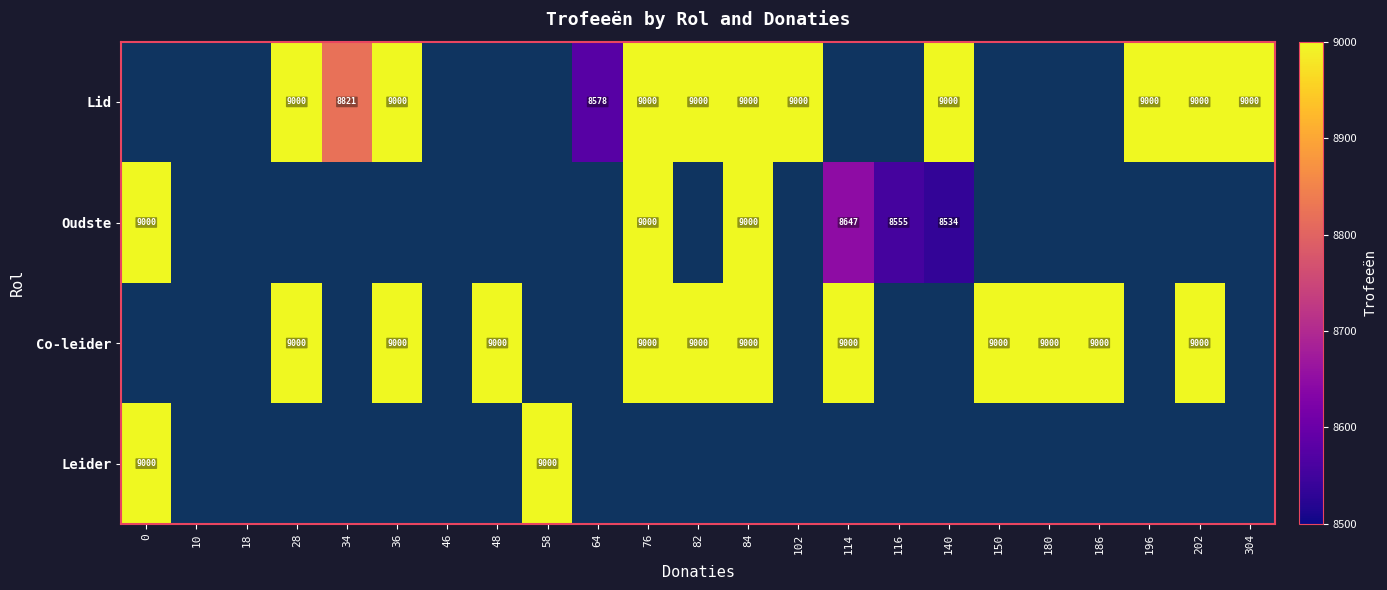

What is the sum of the Co-leider values at 186 and 180?

18000